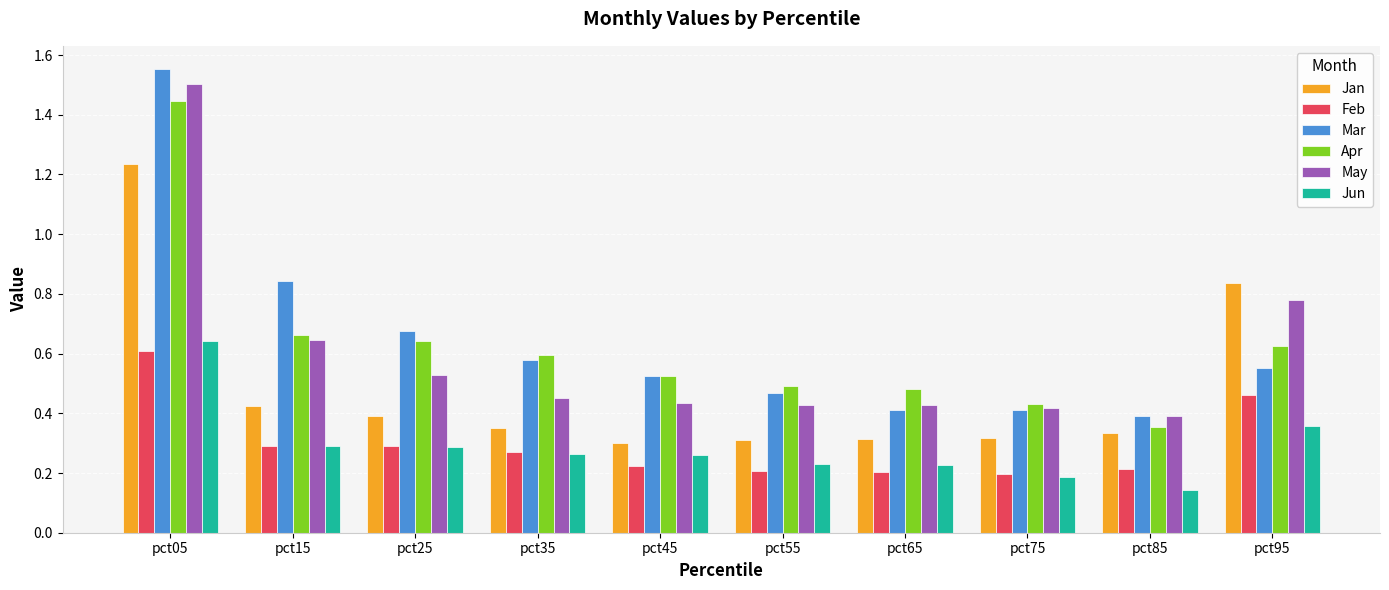

At which category does the chart reach its minimum across all series?

pct85